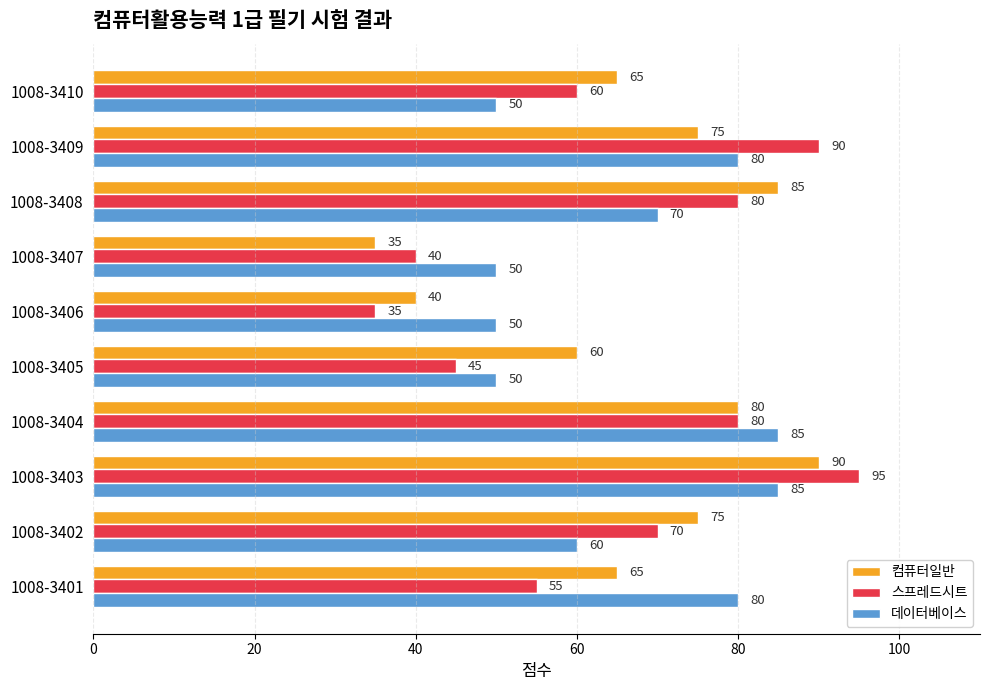

Is the value of 스프레드시트 at 1008-3403 greater than the value of 데이터베이스 at 1008-3406?

Yes